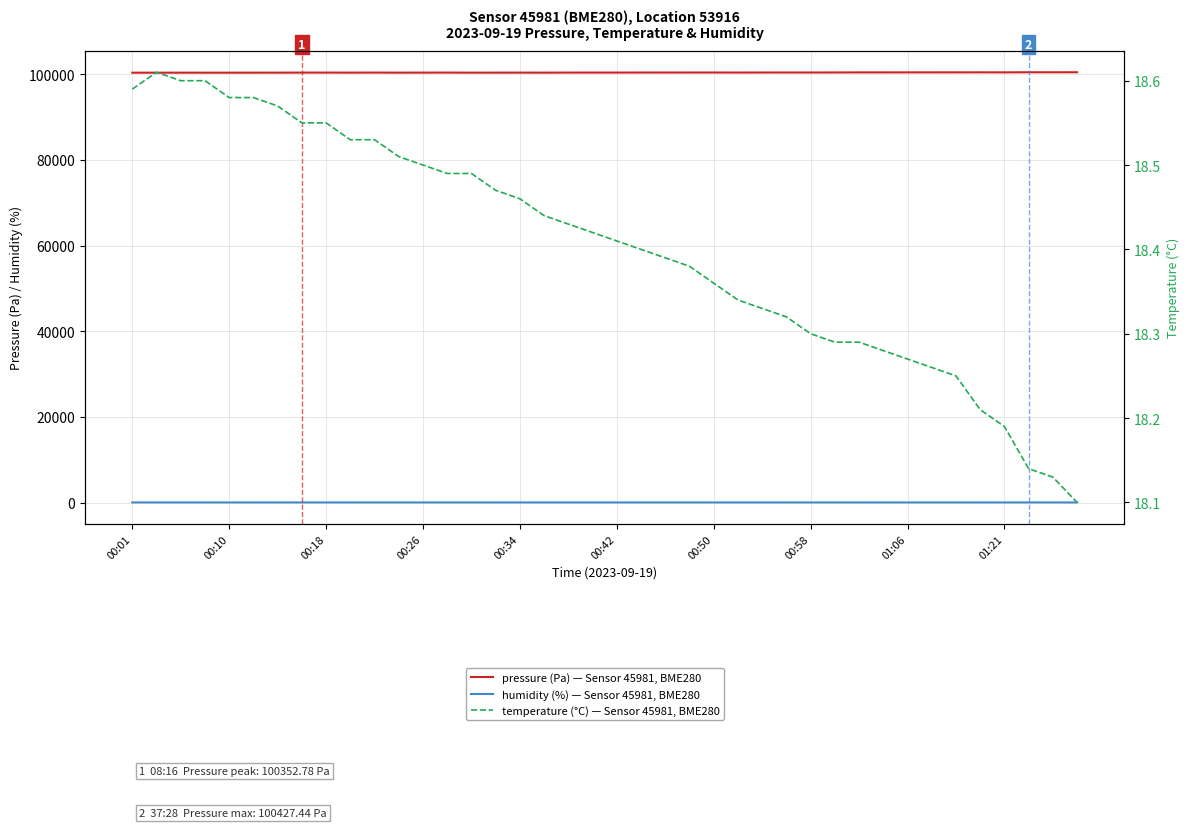

True or false: temperature (°C) — Sensor 45981, BME280 and pressure (Pa) — Sensor 45981, BME280 intersect in this chart.

False